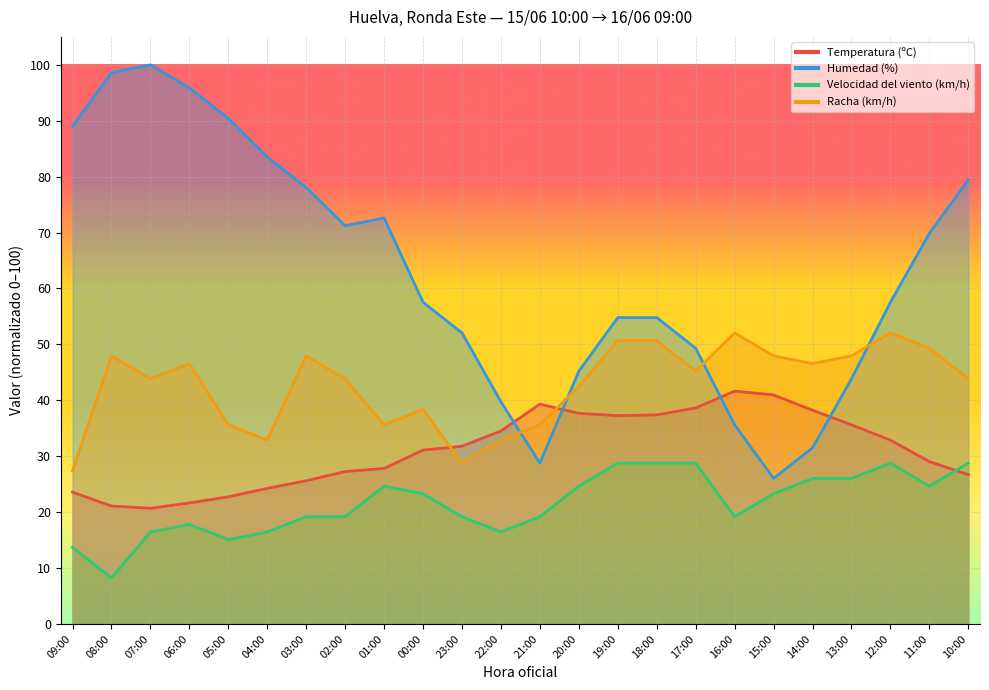

At 01:00, list the series in order from smallest to largest.

Velocidad del viento (km/h), Temperatura (ºC), Racha (km/h), Humedad (%)